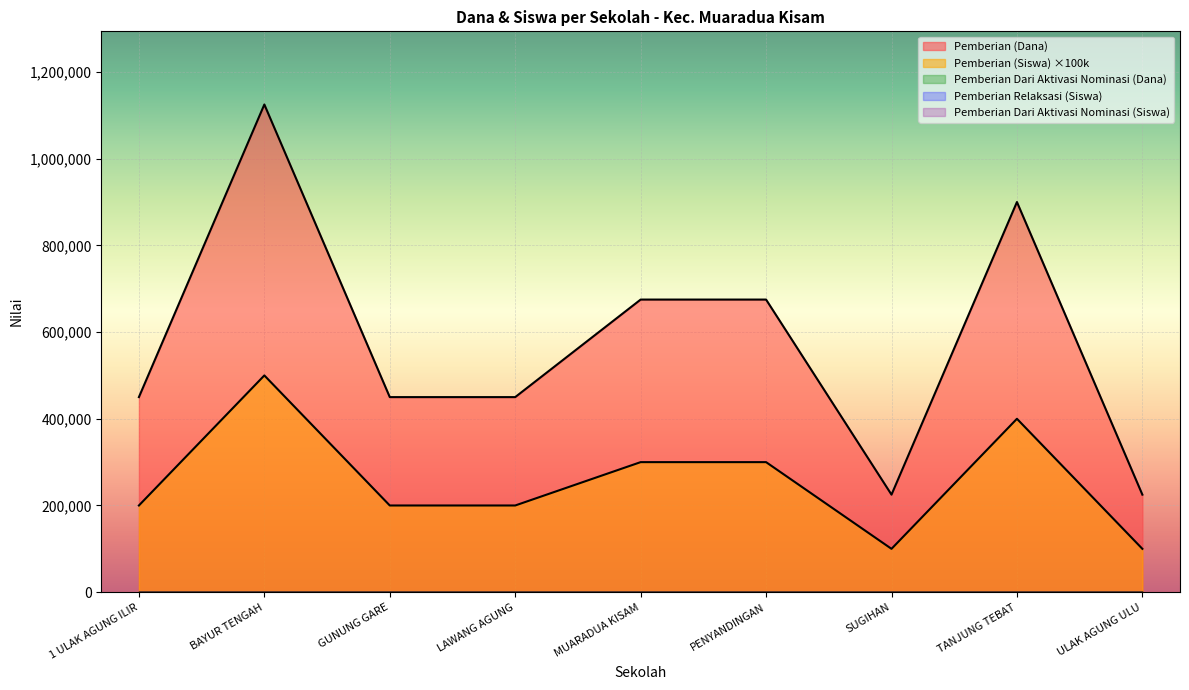

The Pemberian (Siswa) series shows 6 at UPT SD NEGERI TANJUNG TEBAT. True or false?

False